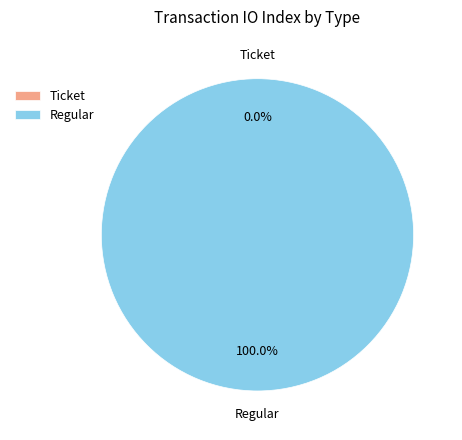

Count the number of slices in the pie.

2